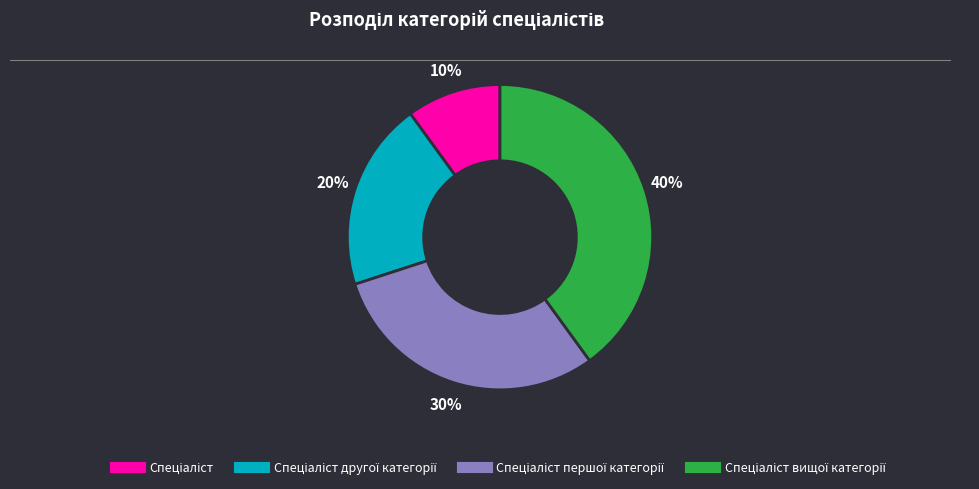

To the nearest percent, what is the difference between the largest and smallest slice percentages?

30%